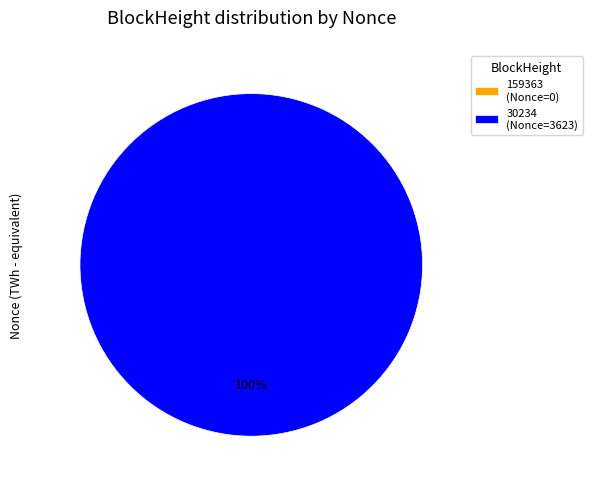

What is the change in value from 159363 to 30234?

+3623